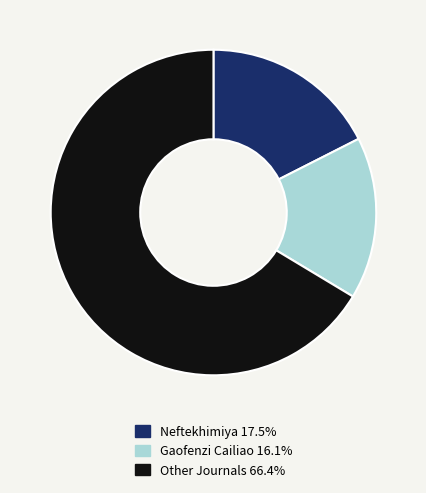

Is there any slice that represents more than half of the pie?

Yes